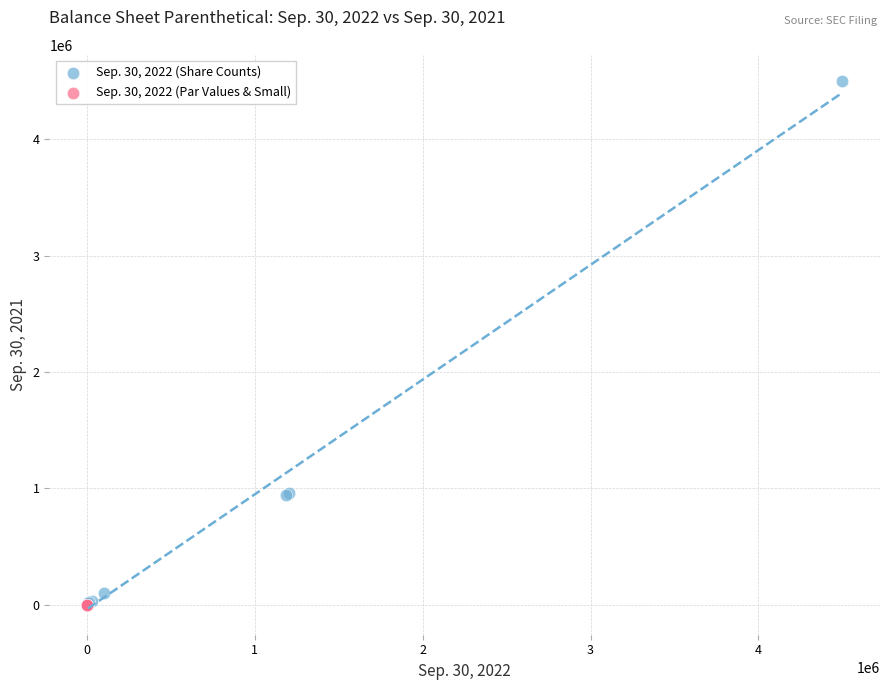

Which series reaches the maximum Y coordinate?

Sep. 30, 2022 (Share Counts)